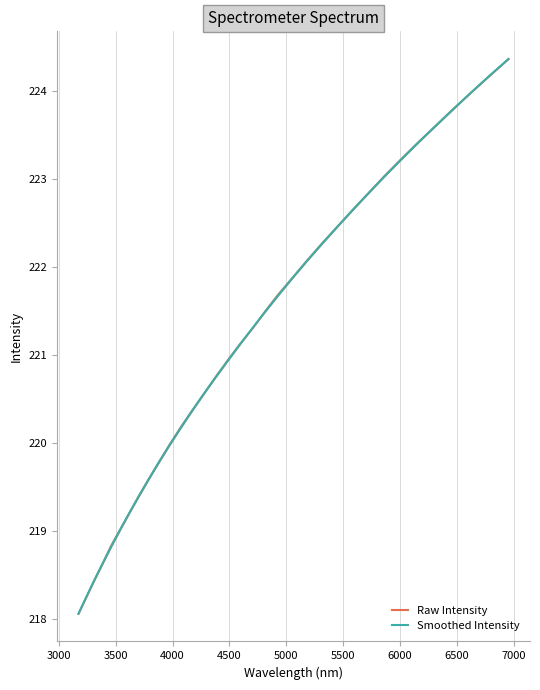

Does the chart have visible grid lines?

Yes